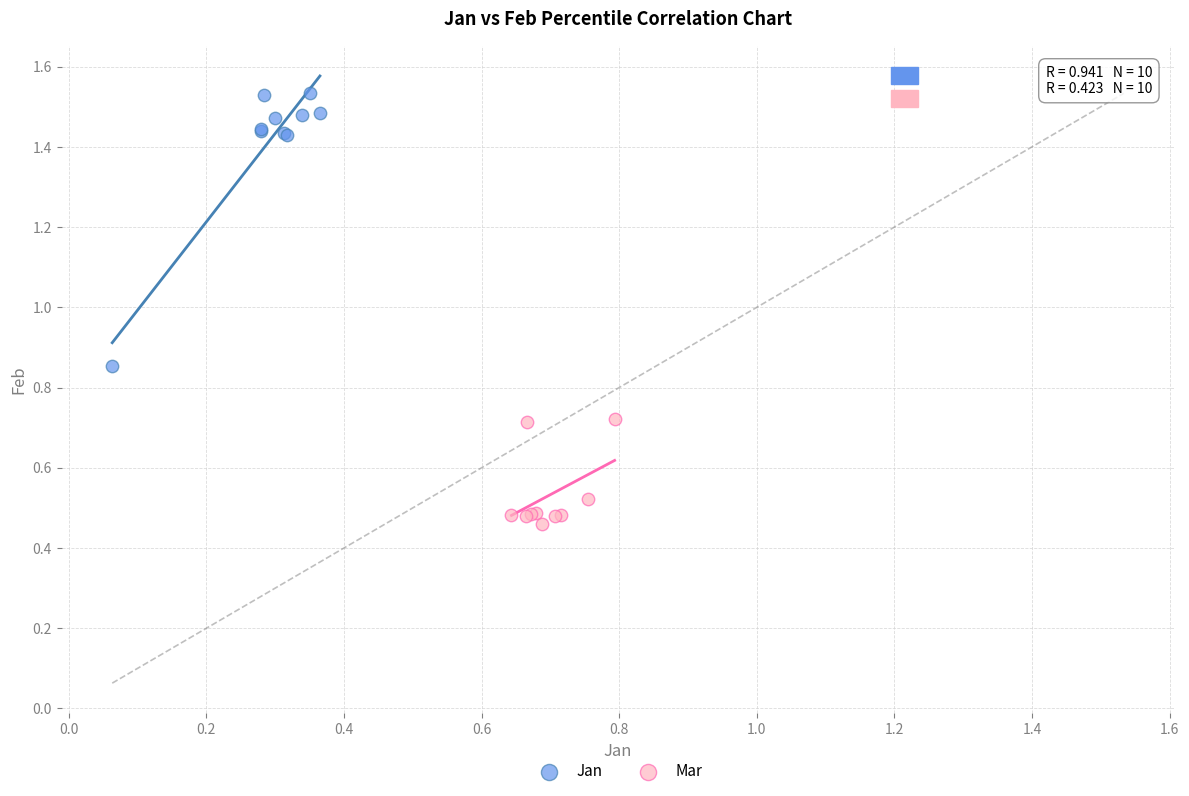

Which series contains the highest Y value?

Jan